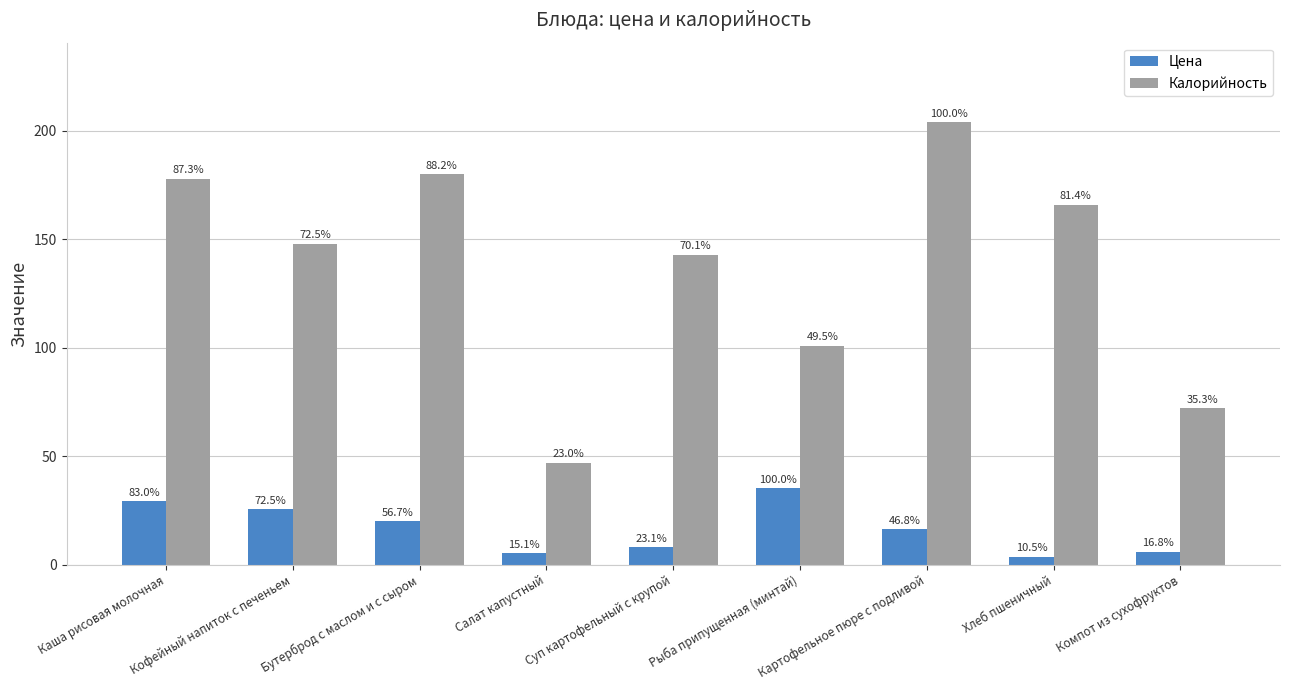

What is the difference between the highest and lowest values at Каша рисовая молочная?

148.8